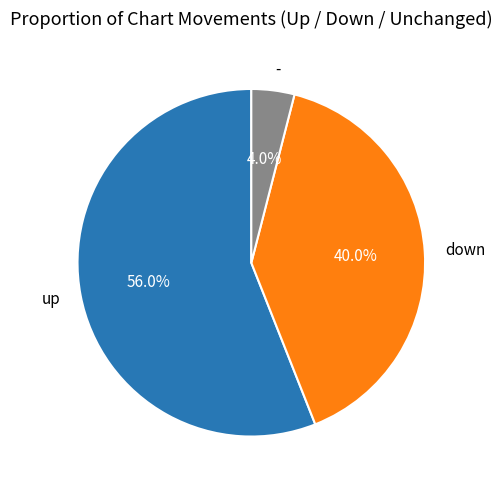

What is the ratio of the value at - to the value at down?

0.1